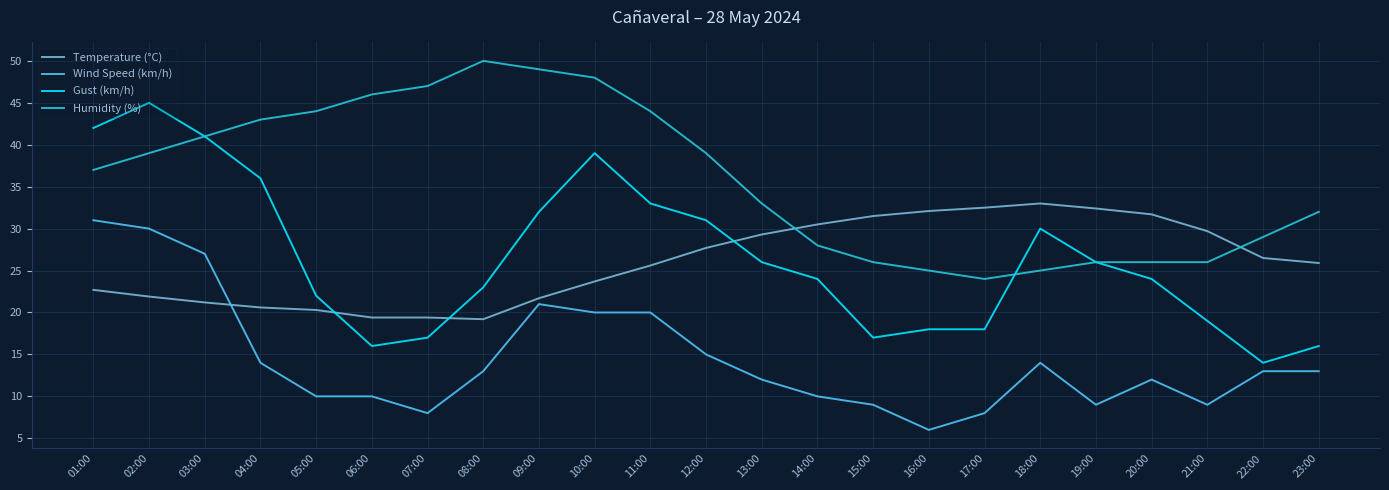

How many distinct data groups are displayed?

4